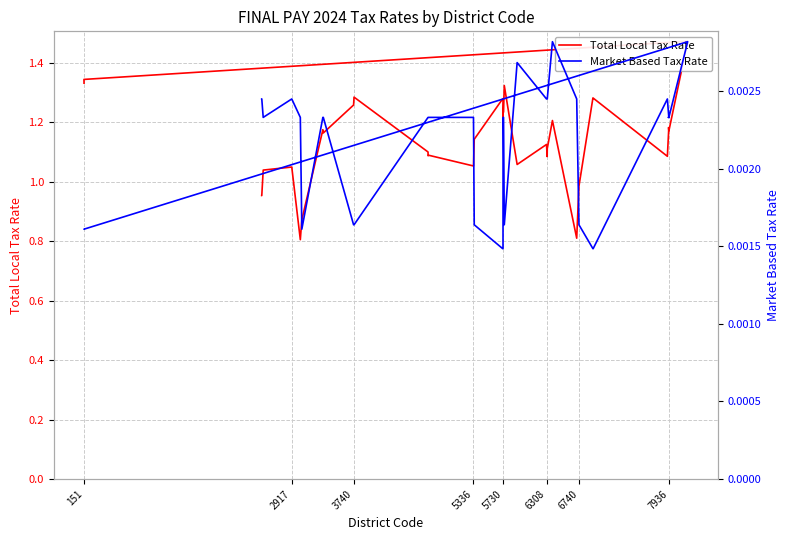

Rank the series at 5730 from highest to lowest value.

Total Local Tax Rate, Market Based Tax Rate